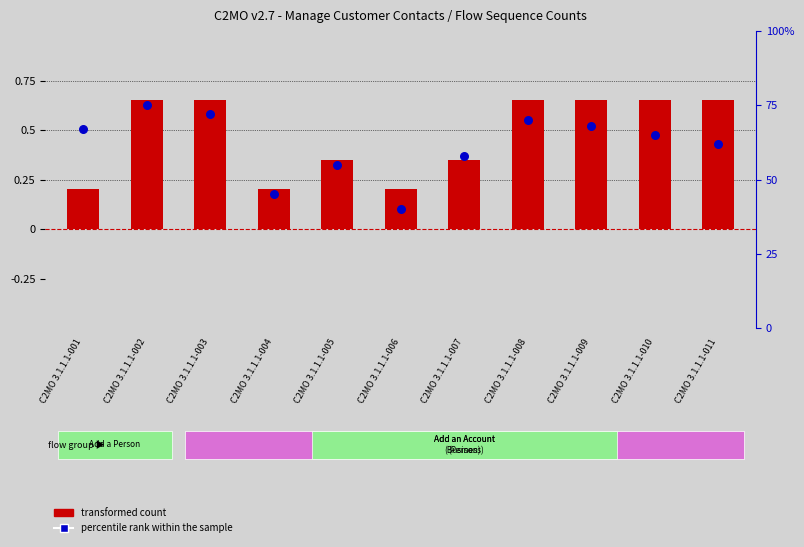

Which series has the largest total across all categories?

percentile rank within the sample